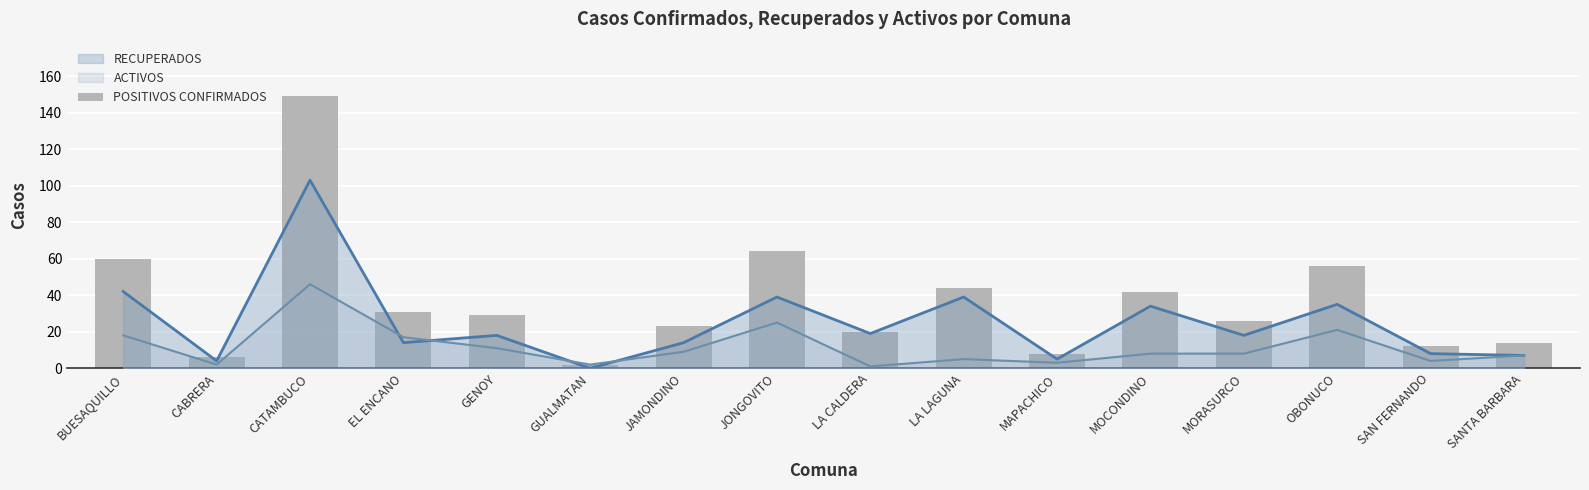

What is the label of the 1st bar from the left?

BUESAQUILLO